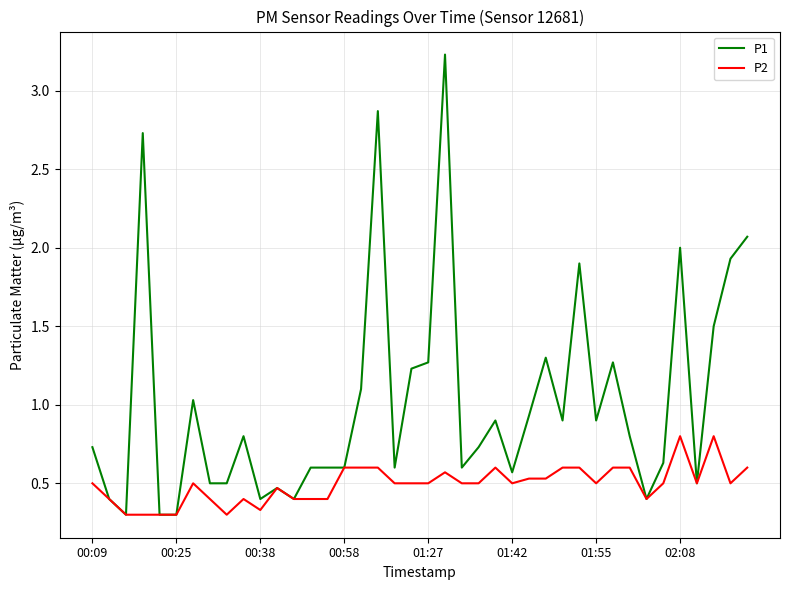

List the series in order of their overall mean, highest first.

P1, P2